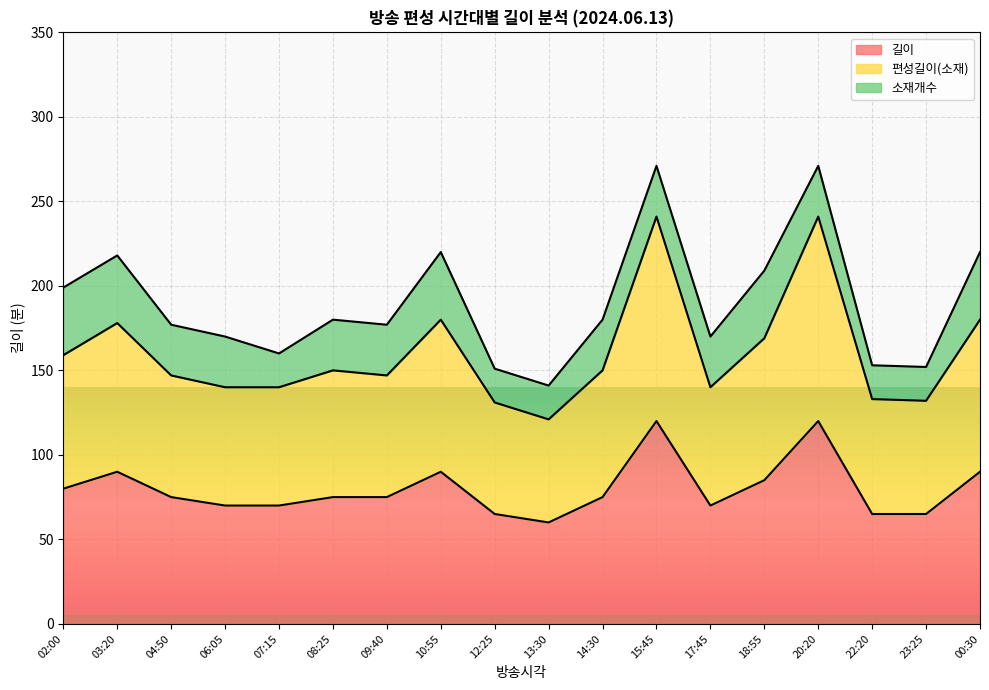

The 길이 series shows 195 at 15:45. True or false?

False